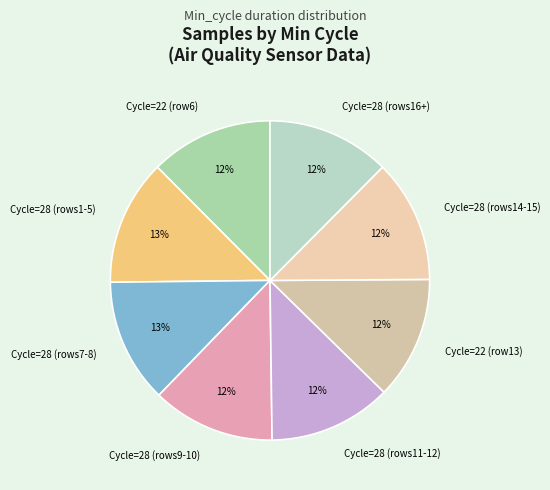

What is the ratio of the value at Cycle=28 (rows16+) to the value at Cycle=22 (row6)?

1.0